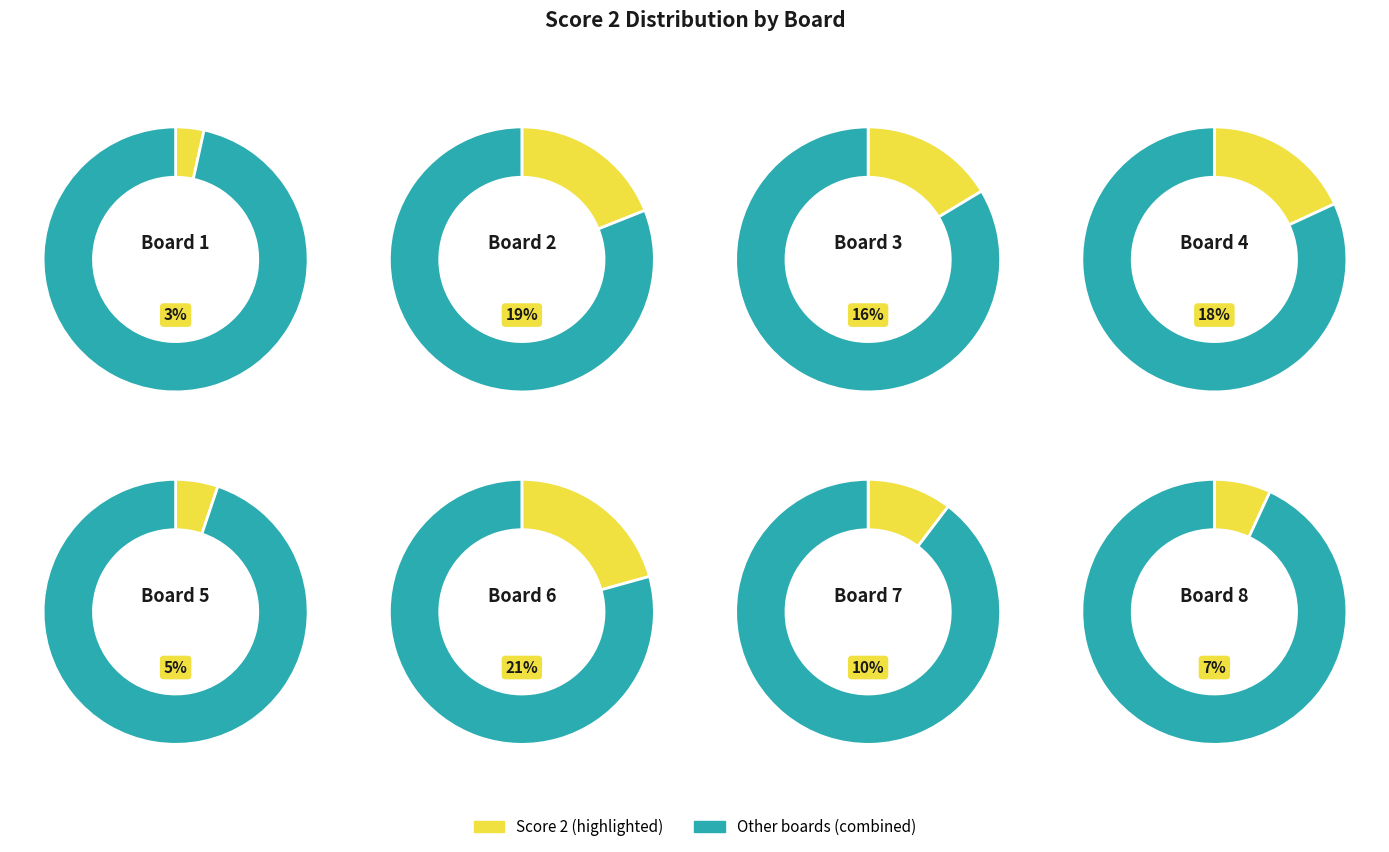

Between 7 and 1, which is larger?

7